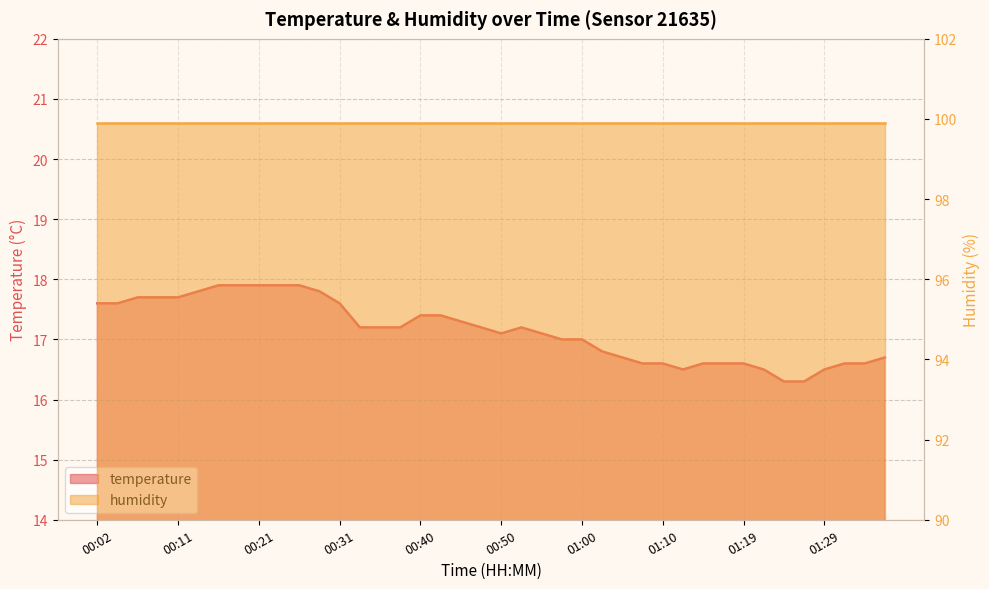

True or false: the data has more than 1 interior local peaks.

False